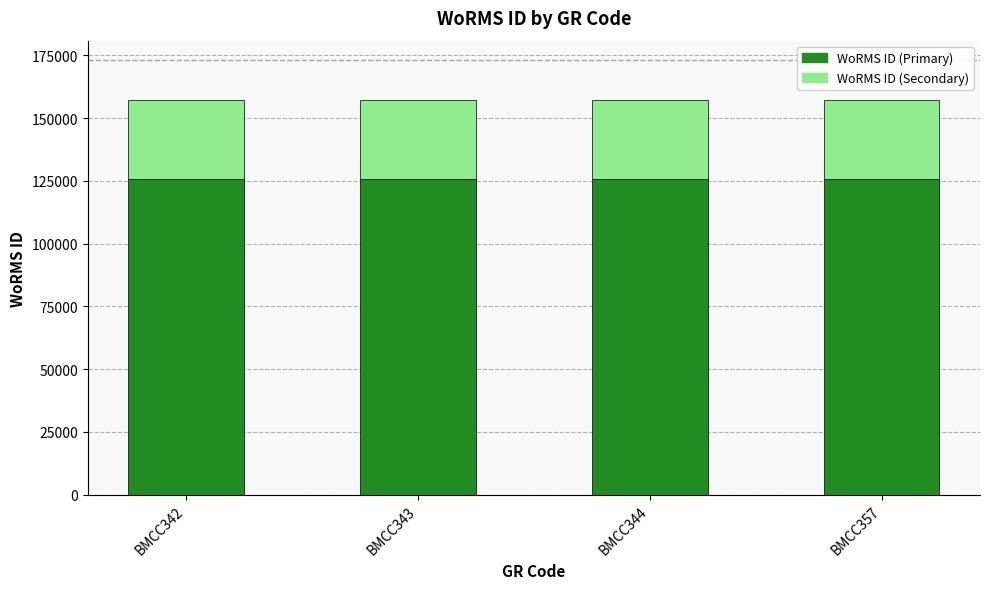

What is the total value across all series at BMCC343?

157240